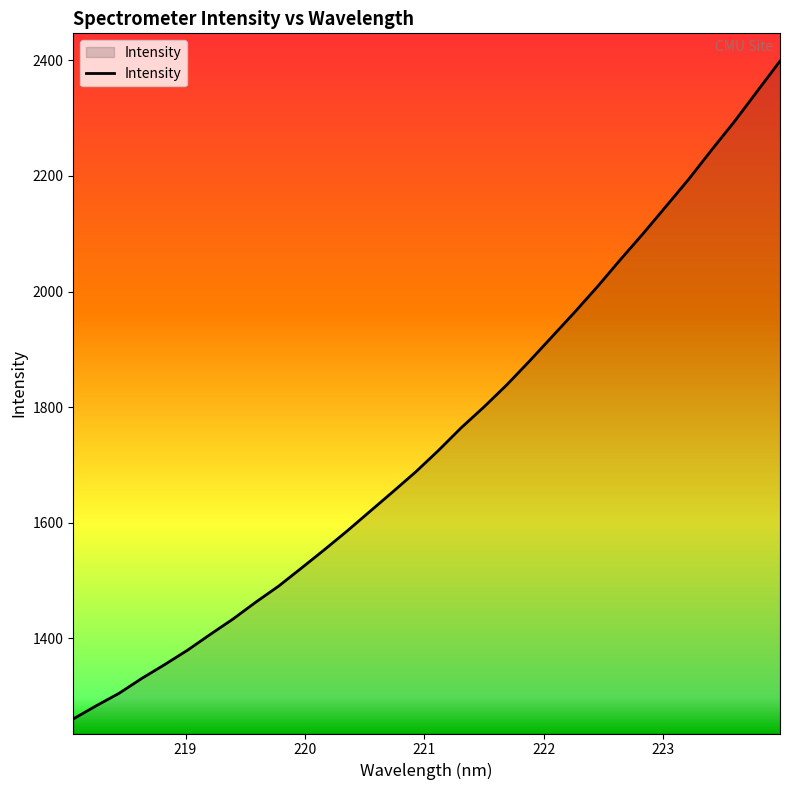

How many lines are shown in the chart?

1